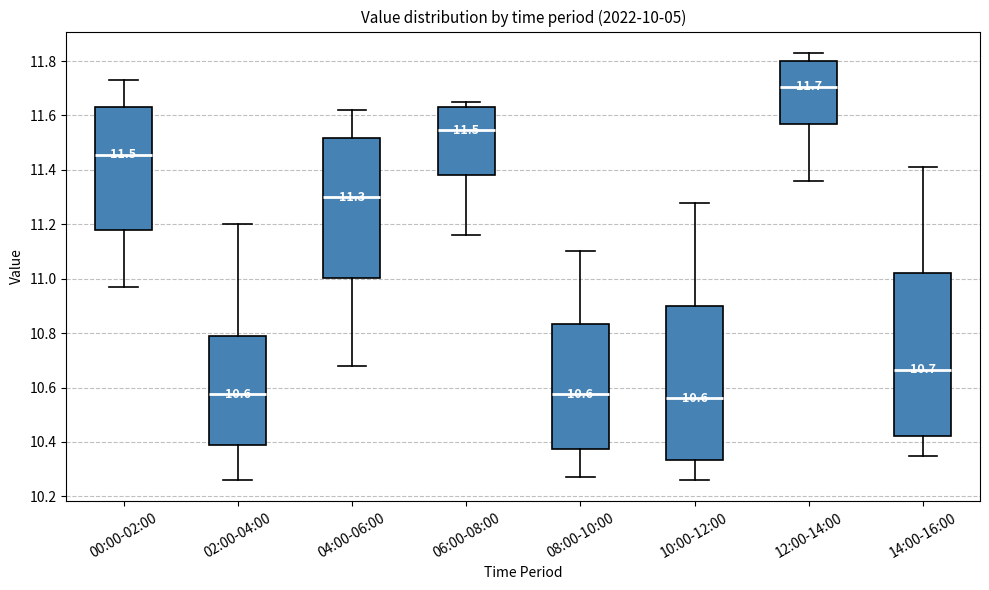

Which box is the tallest, from its lower edge to its upper edge?

14:00-16:00